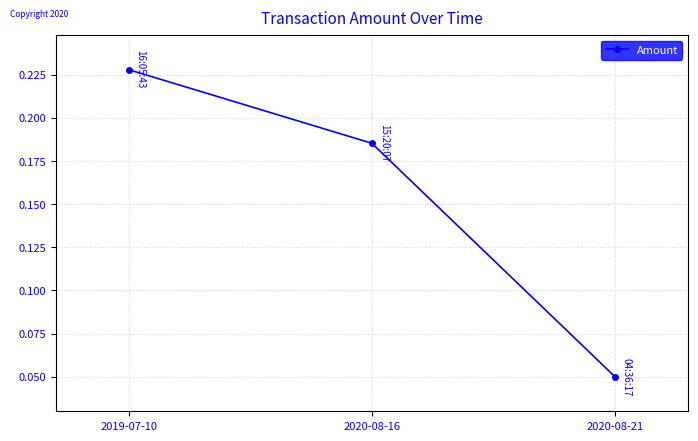

What position from the left is 2019-07-10?

1